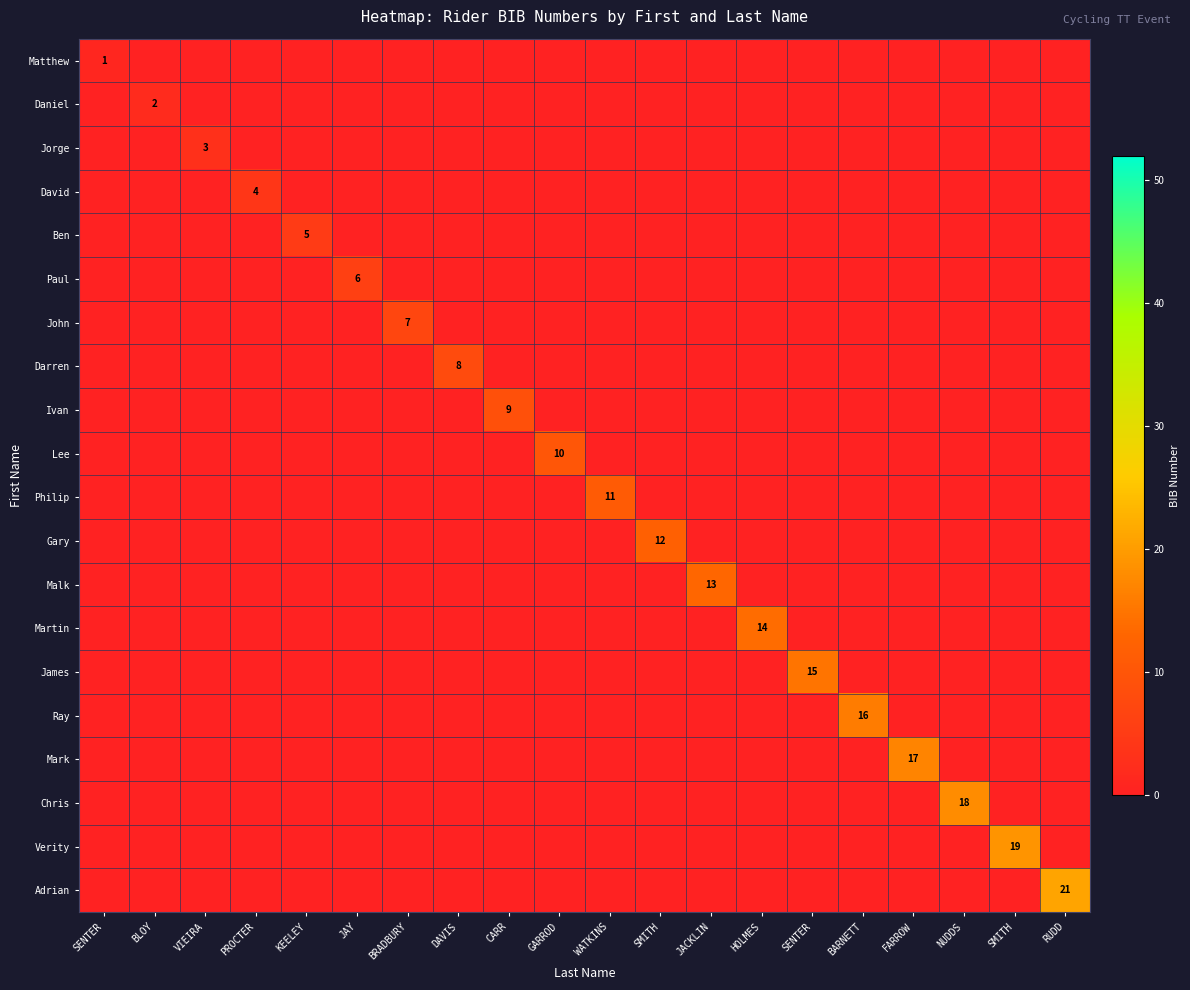

At which category is the sum across all series the highest?

RUDD